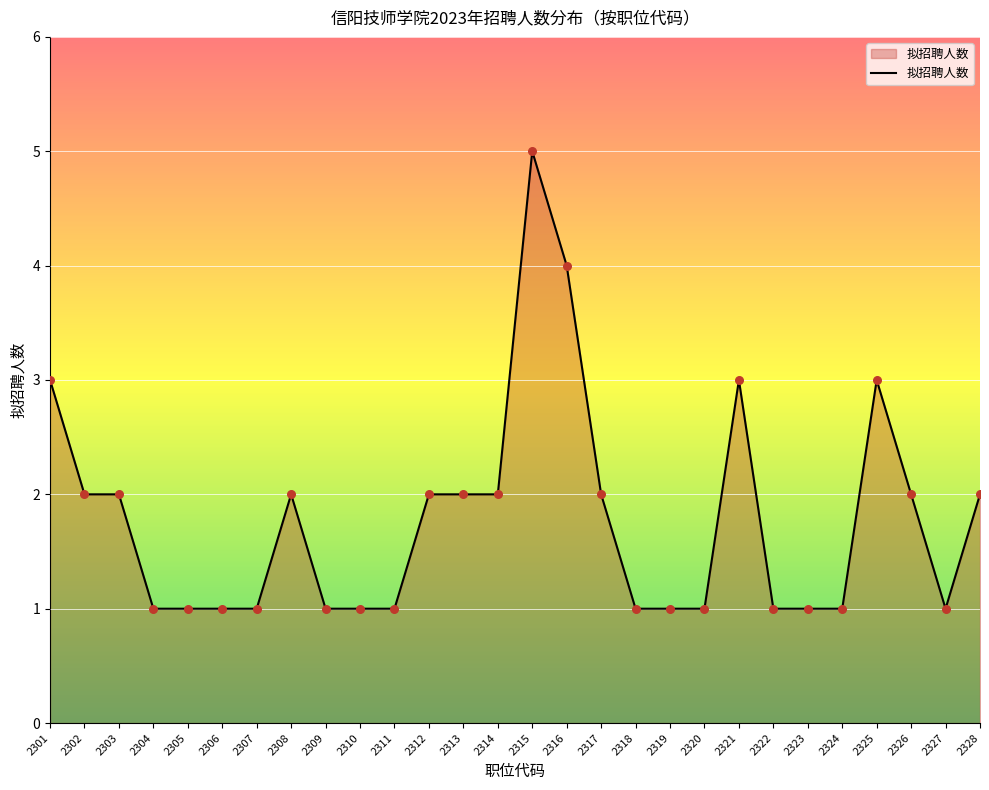

Approximately how many times larger is the value at 2302 compared to 2315?

0.4